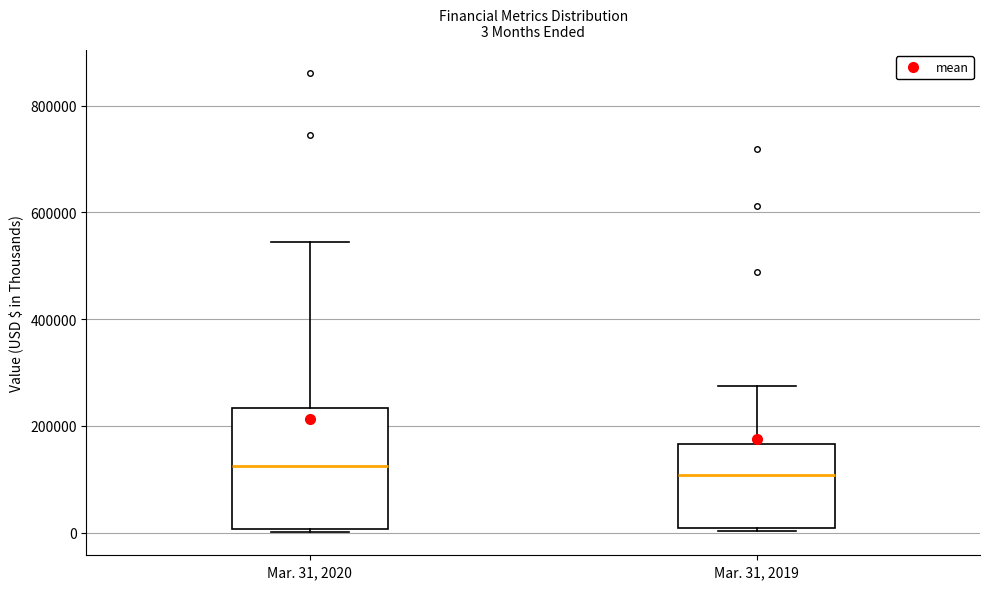

Which box is the tallest, from its lower edge to its upper edge?

Mar. 31, 2020